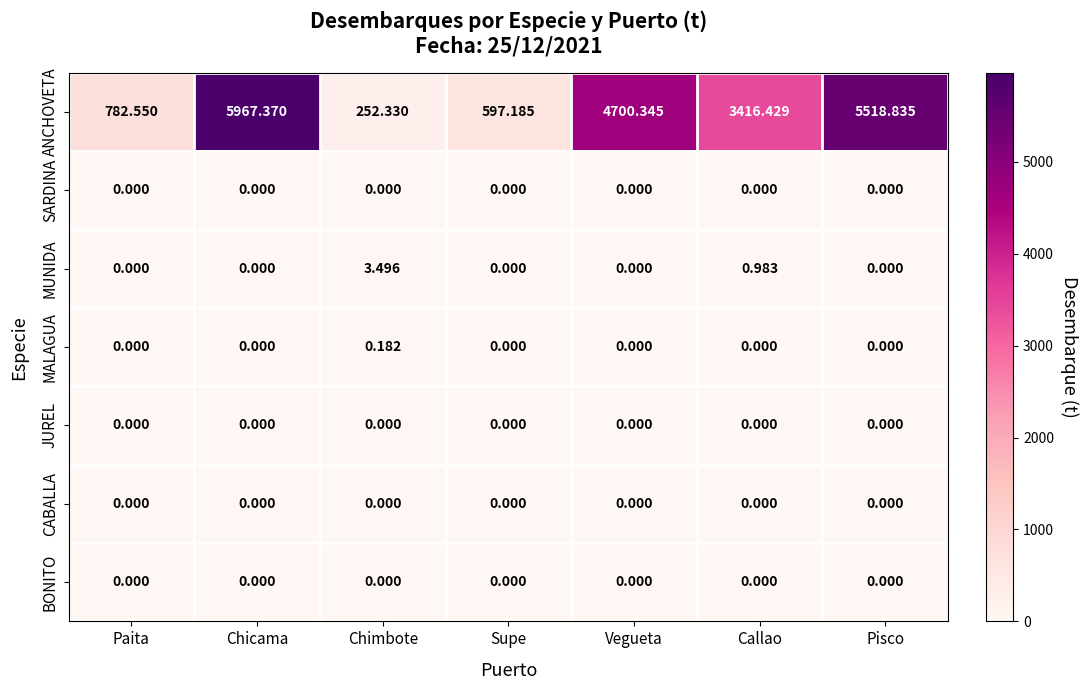

At how many categories does at least one series exceed 2945?

4